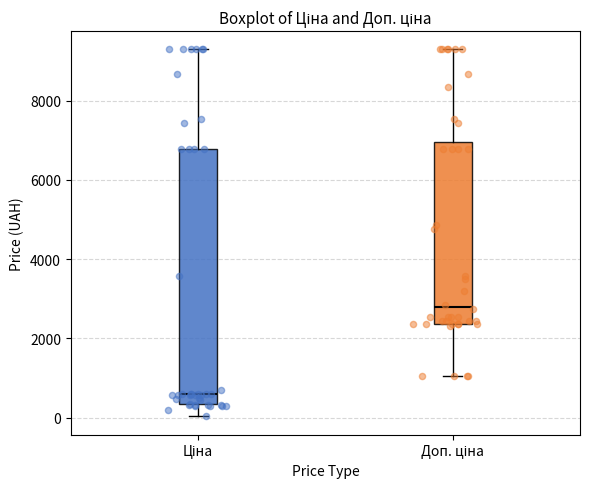

Reading left to right, transcribe this box plot: for each box, give where its median line is, the range the box spans, and where its two whiskers end, as read against the y-axis. The values are not printed on the chart, so give them approximately, as read against the axis.

Ціна: median 600, box 400 to 6800, whiskers 0 to 9200
Доп. ціна: median 2800, box 2400 to 7000, whiskers 1000 to 9200